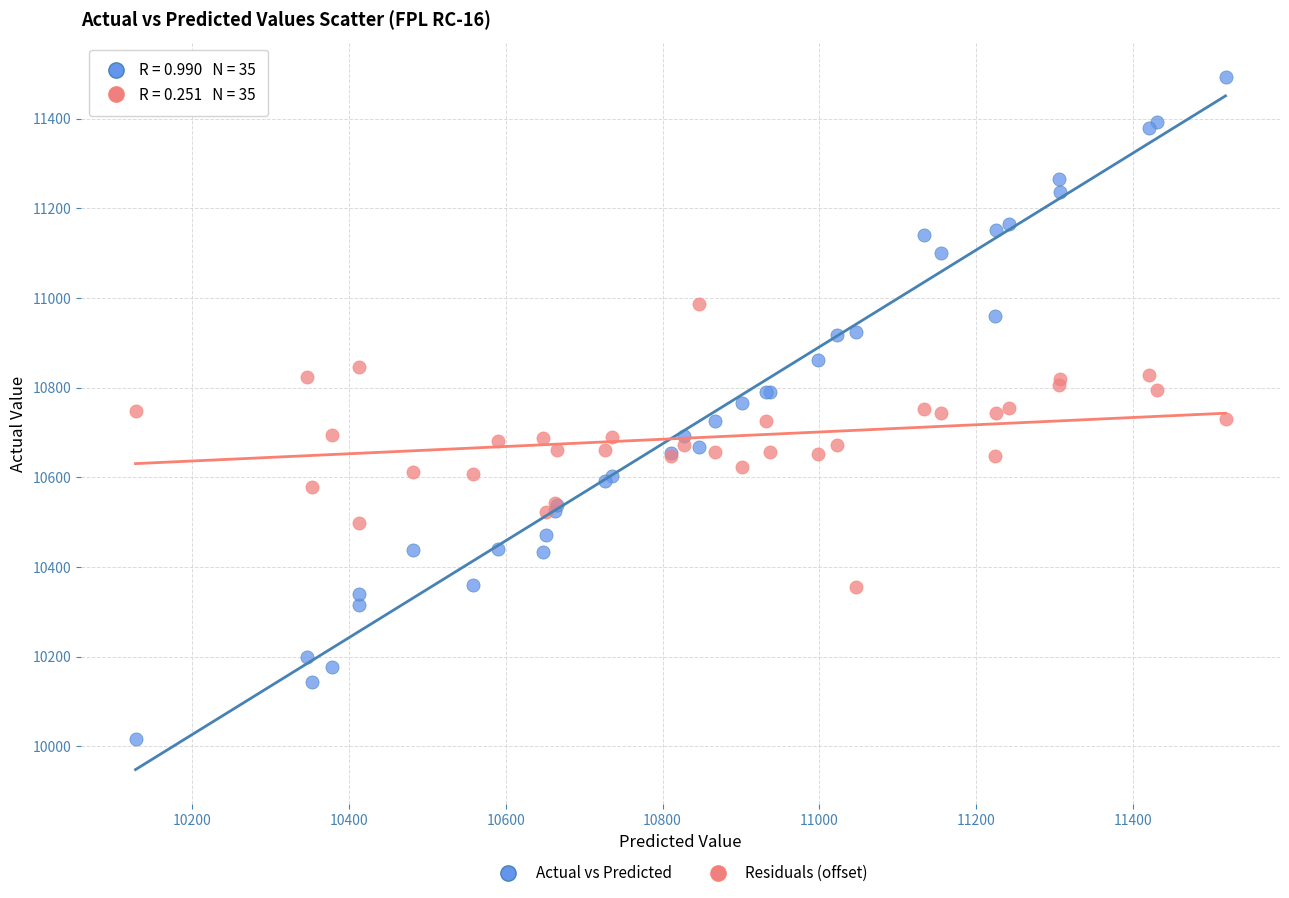

What is the X range (max minus min) for the scatter plot?

1391.2